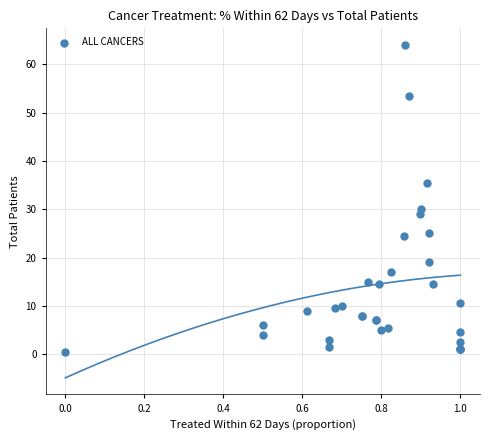

What Y value in the scatter plot is closest to 32?

30.0